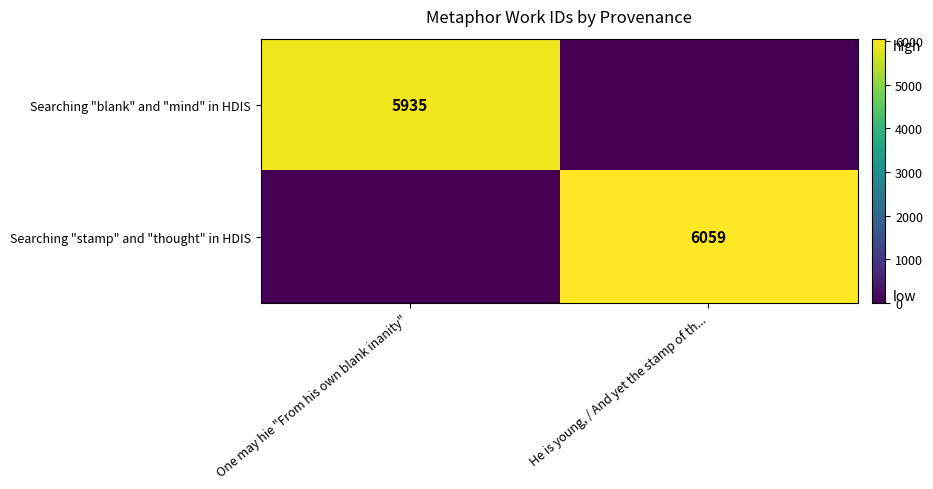

The Searching "blank" and "mind" in HDIS series shows 3607 at One may hie "From his own blank inanity". True or false?

False